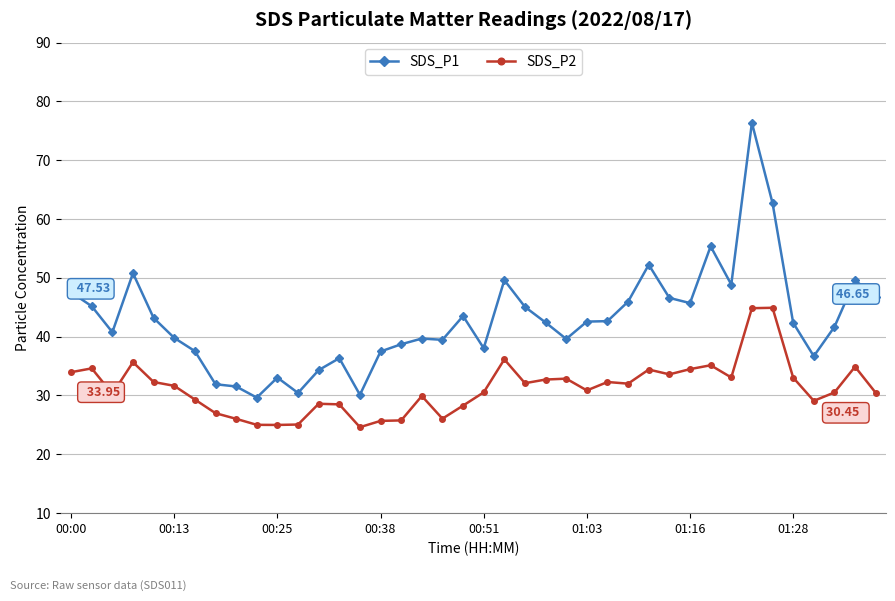

What is the difference between the second highest and second lowest values in the SDS_P1 series?

32.6